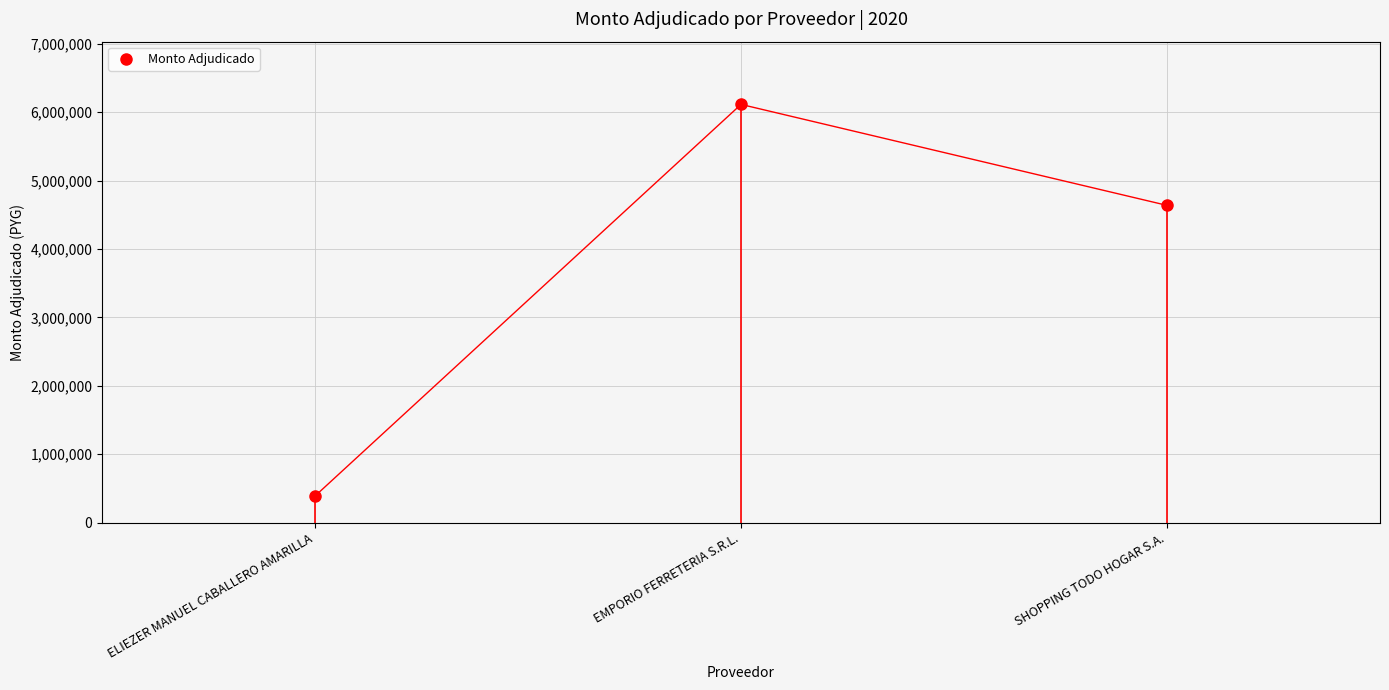

True or false: the data shows 1220859 at SHOPPING TODO HOGAR S.A..

False